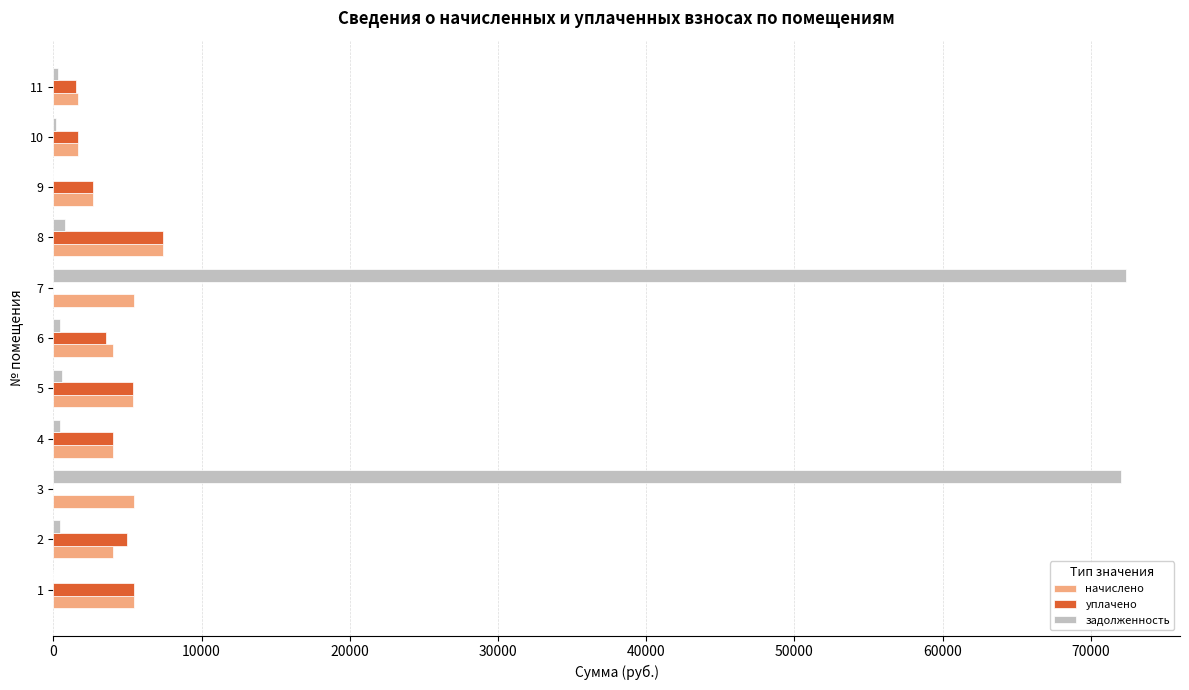

Is the value of начислено at 8 greater than the value of уплачено at 2?

Yes